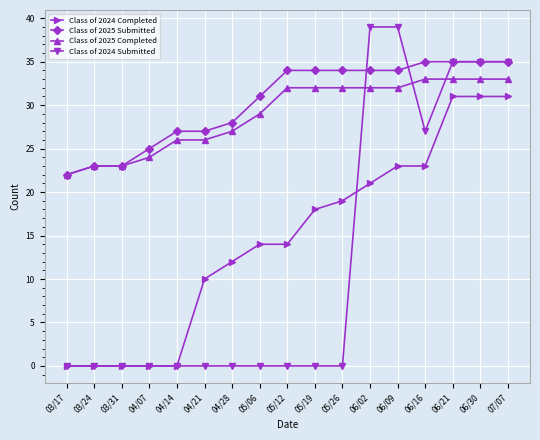

List the series in order of their peak value, lowest first.

Class of 2024 Completed, Class of 2025 Completed, Class of 2025 Submitted, Class of 2024 Submitted